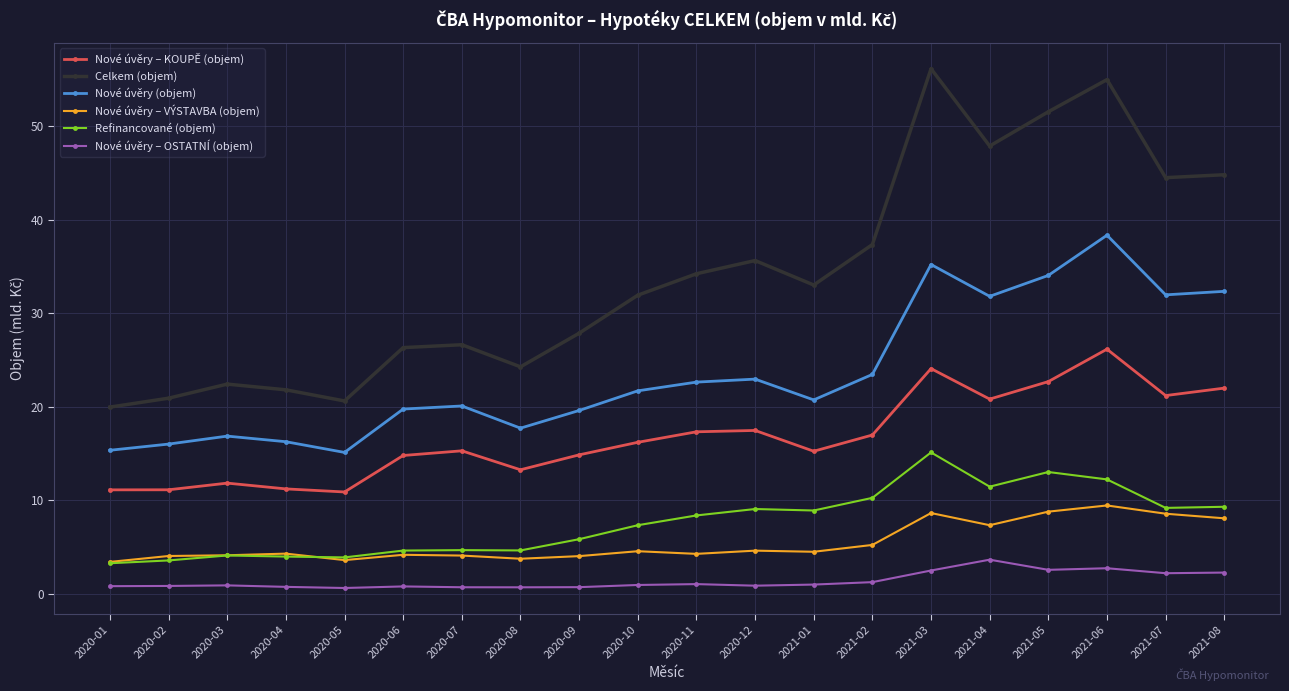

True or false: Nové úvěry (objem) and Celkem (objem) cross at least once.

False